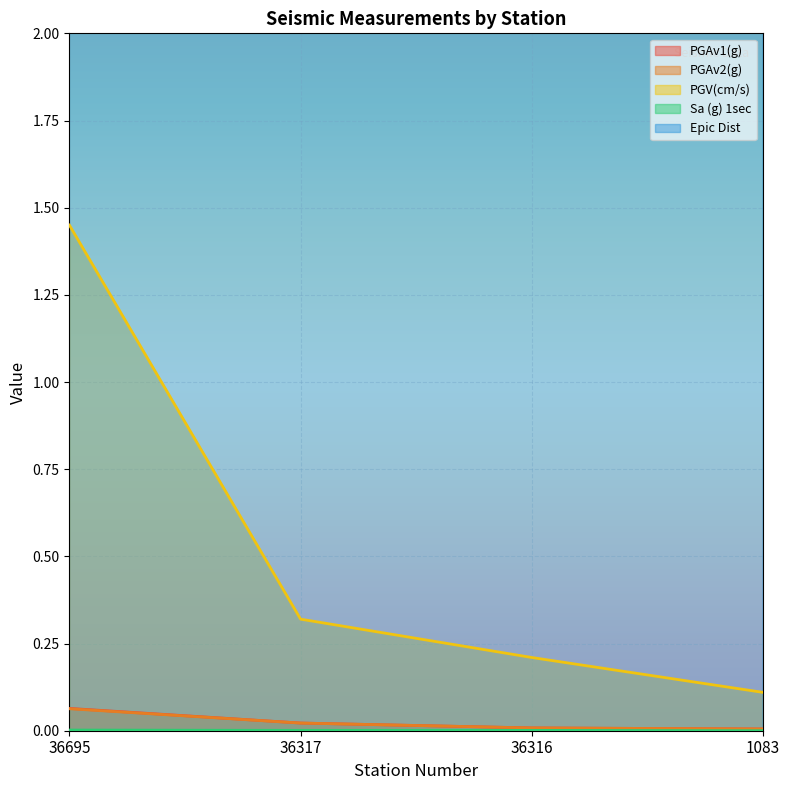

Read the Epic Dist value at 36316.

16.9